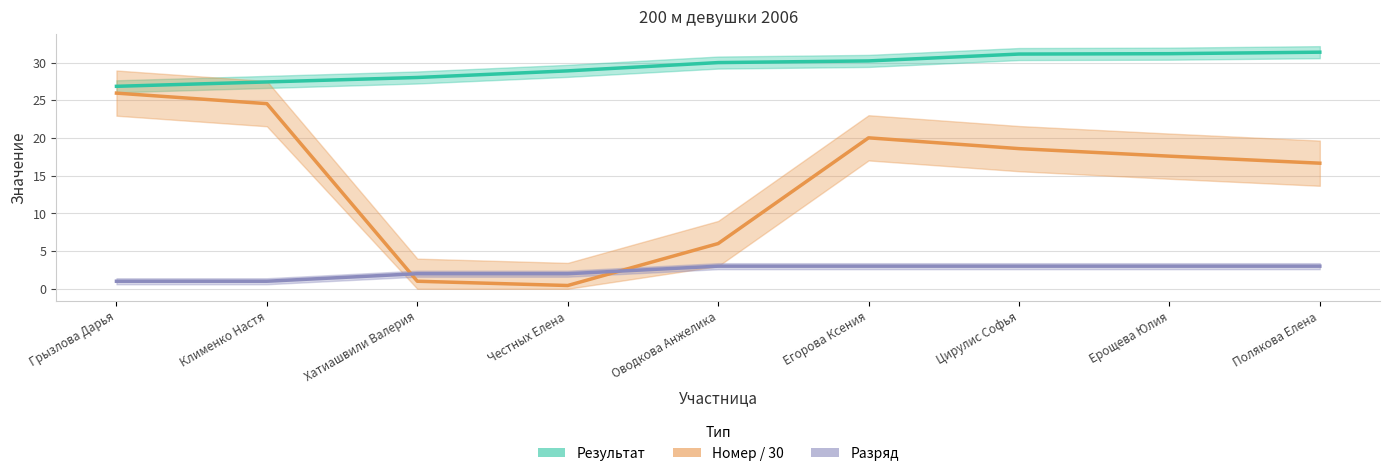

What is the label of the 5th point from the left?

Оводкова Анжелика